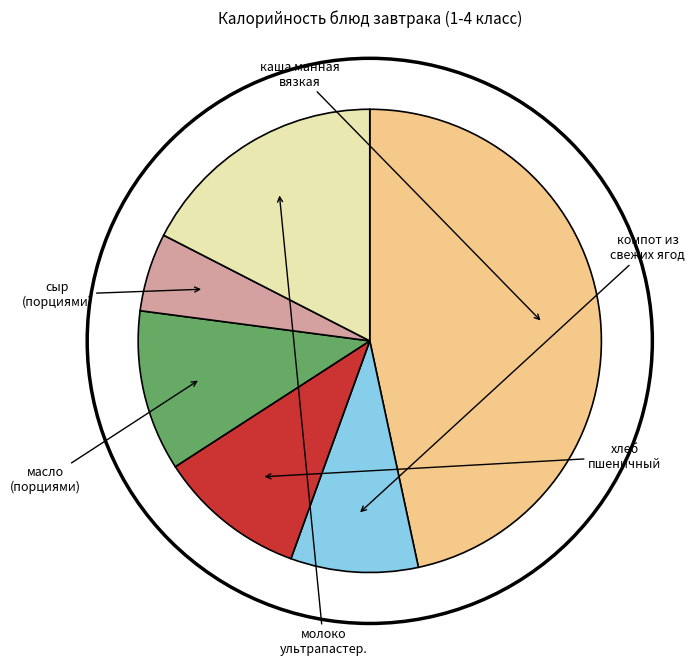

Is there any slice that represents more than half of the pie?

No